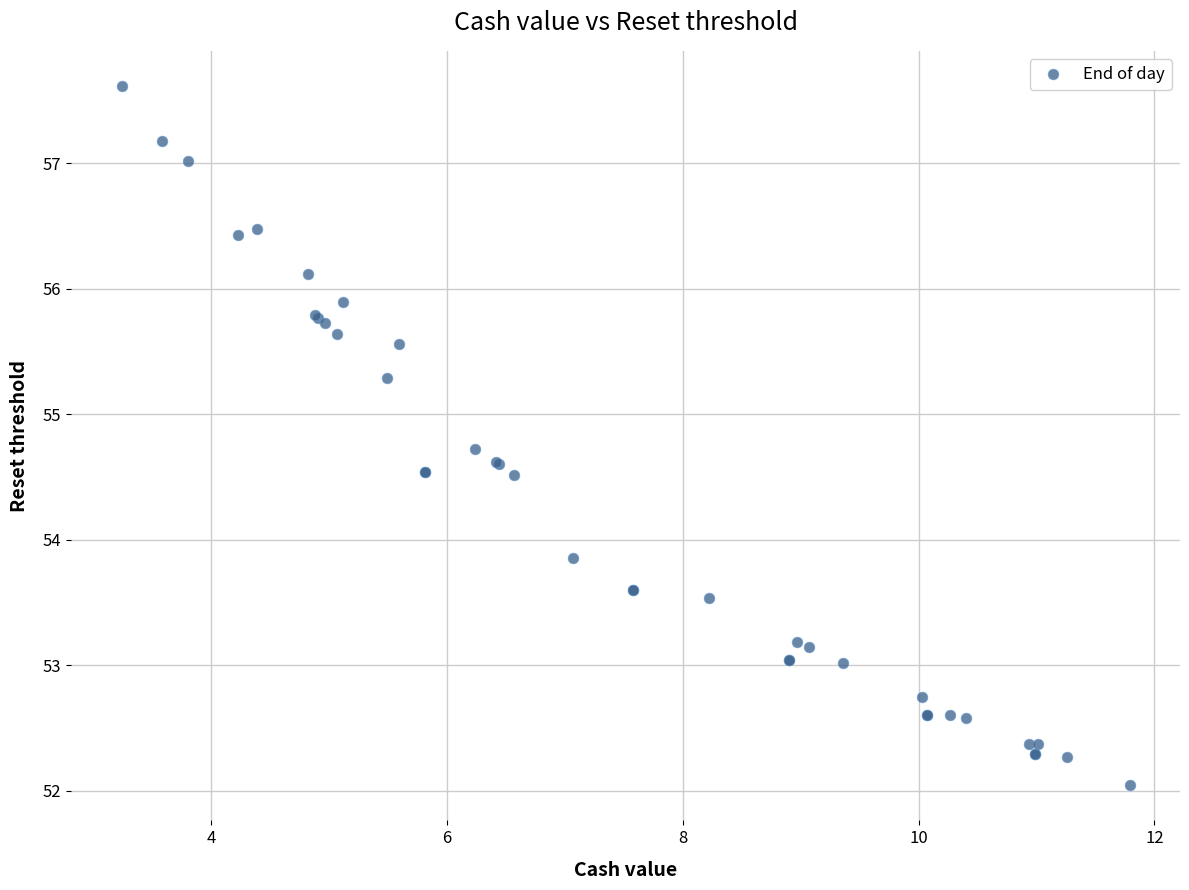

What Y value in the scatter plot is closest to 54?

53.9